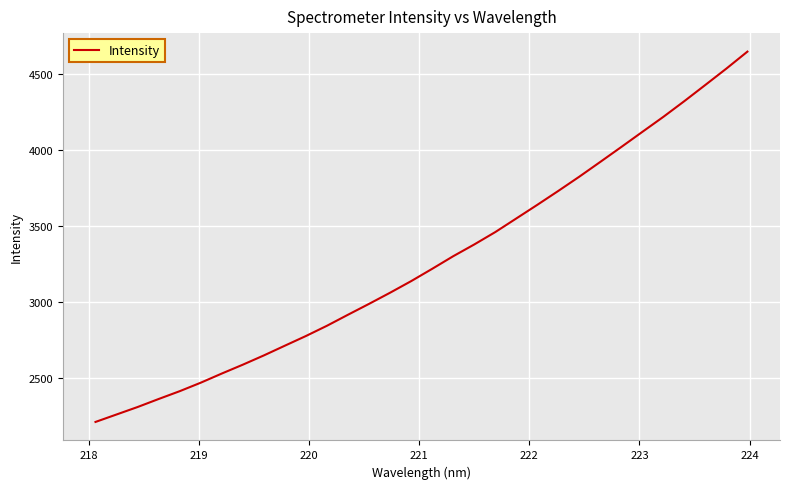

Reading left to right, extract all data points from this chart.

2212.4	2261.4	2310.5	2363.2	2414.6	2470.4	2530.7	2589.0	2649.9	2714.0	2777.6	2845.0	2917.6	2989.0	3062.3	3138.4	3219.3	3302.2	3379.4	3460.8	3550.4	3640.0	3731.6	3825.3	3922.6	4020.7	4120.0	4218.8	4322.2	4428.7	4536.1	4647.6